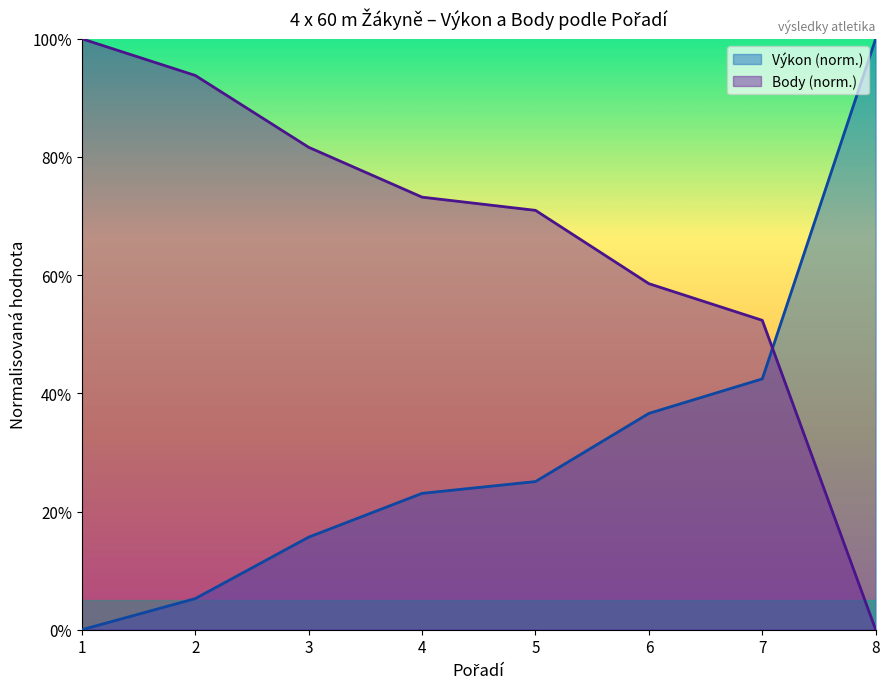

True or false: Výkon has more than 2 interior local peaks.

False